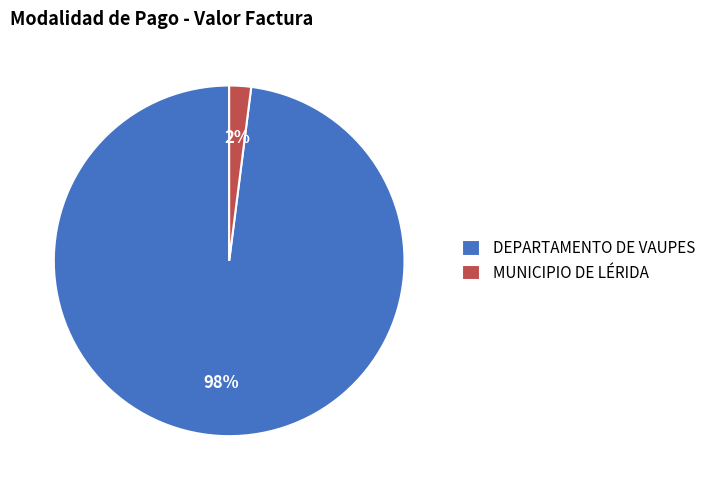

Does MUNICIPIO DE LÉRIDA account for over 50% of the chart?

No